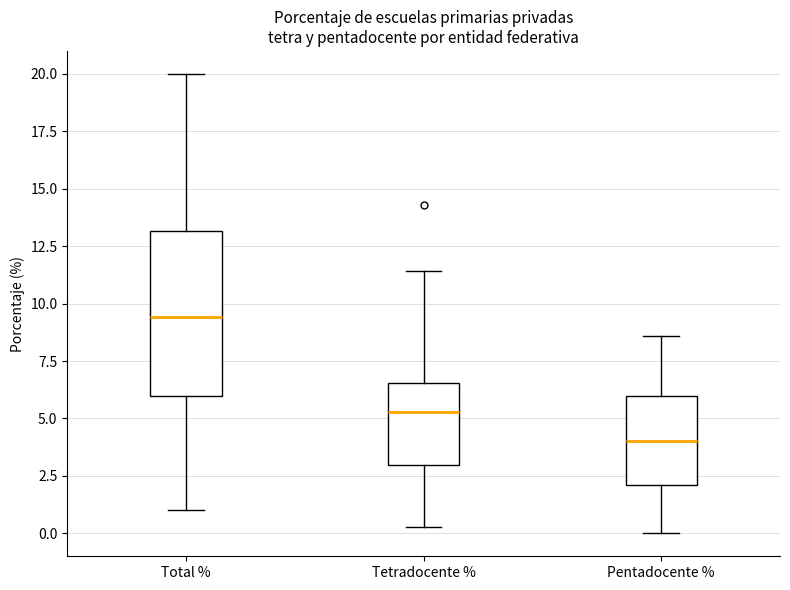

Comparing the boxes themselves (not the whiskers), which one is the tallest?

Total %